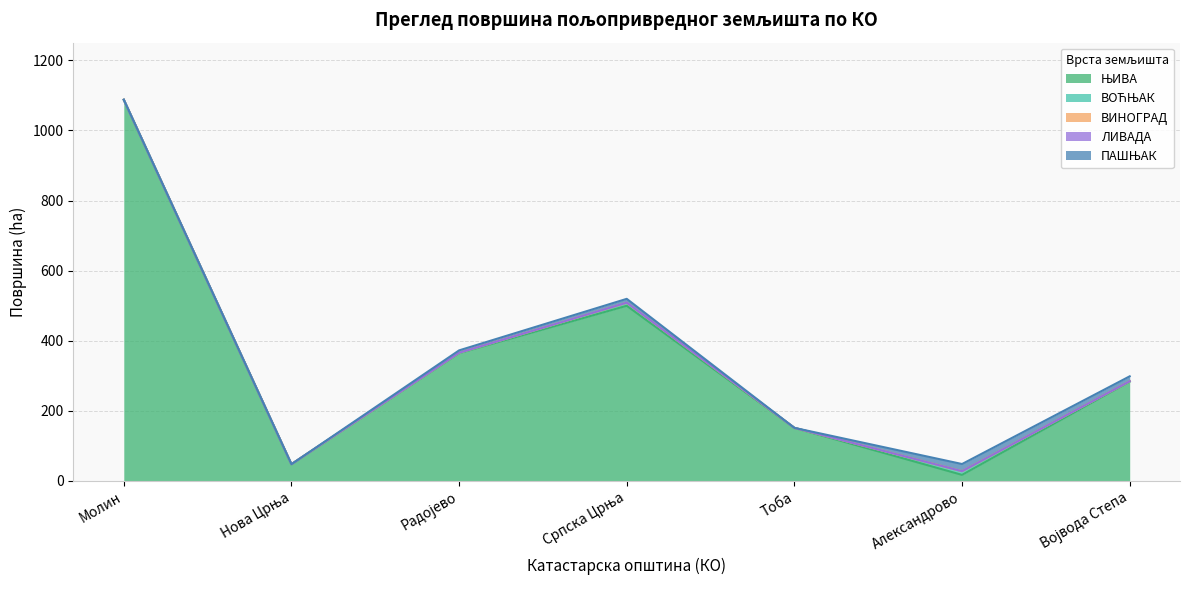

True or false: ЛИВАДА and ПАШЊАК intersect in this chart.

False